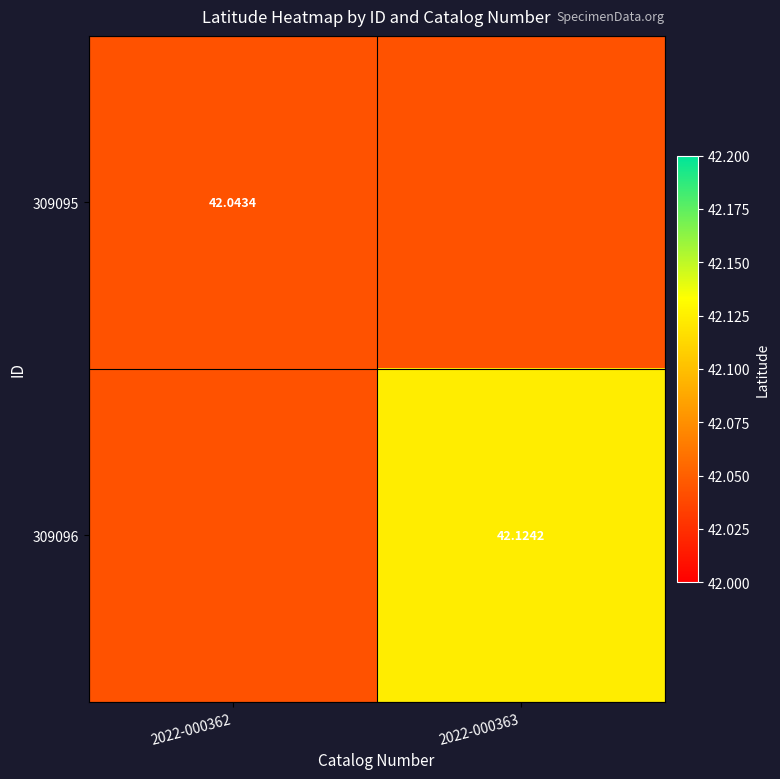

How many distinct data groups are displayed?

2